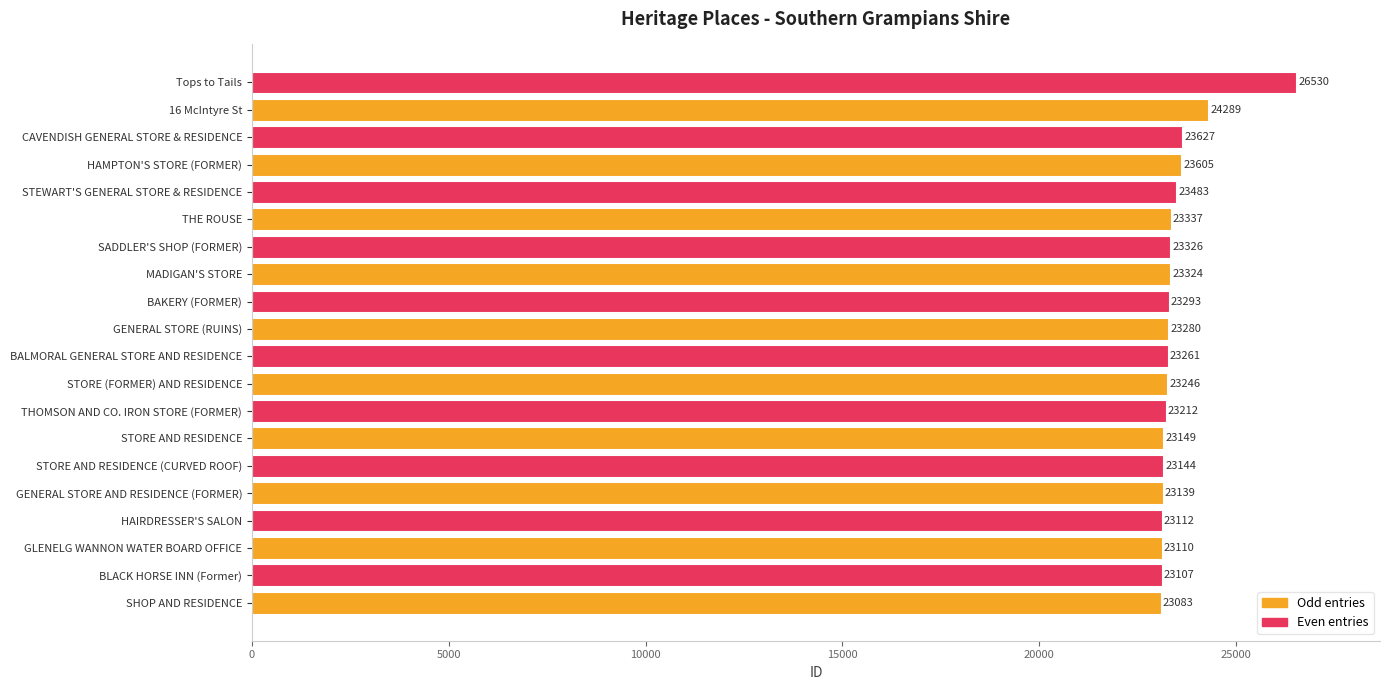

Reading bottom to top, transcribe all the data shown in this chart.

SHOP AND RESIDENCE=23083	BLACK HORSE INN (Former)=23107	GLENELG WANNON WATER BOARD OFFICE=23110	HAIRDRESSER'S SALON=23112	GENERAL STORE AND RESIDENCE (FORMER)=23139	STORE AND RESIDENCE (CURVED ROOF)=23144	STORE AND RESIDENCE=23149	THOMSON AND CO. IRON STORE (FORMER)=23212	STORE (FORMER) AND RESIDENCE=23246	BALMORAL GENERAL STORE AND RESIDENCE=23261	GENERAL STORE (RUINS)=23280	BAKERY (FORMER)=23293	MADIGAN'S STORE=23324	SADDLER'S SHOP (FORMER)=23326	THE ROUSE=23337	STEWART'S GENERAL STORE & RESIDENCE=23483	HAMPTON'S STORE (FORMER)=23605	CAVENDISH GENERAL STORE & RESIDENCE=23627	16 McIntyre St=24289	Tops to Tails=26530